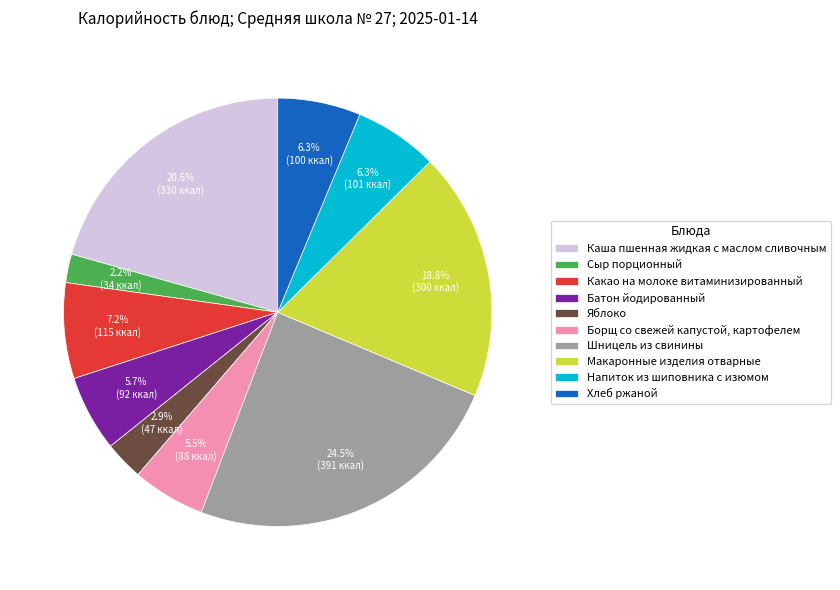

Do Шницель из свинины and Макаронные изделия отварные together represent more than half of the pie?

No